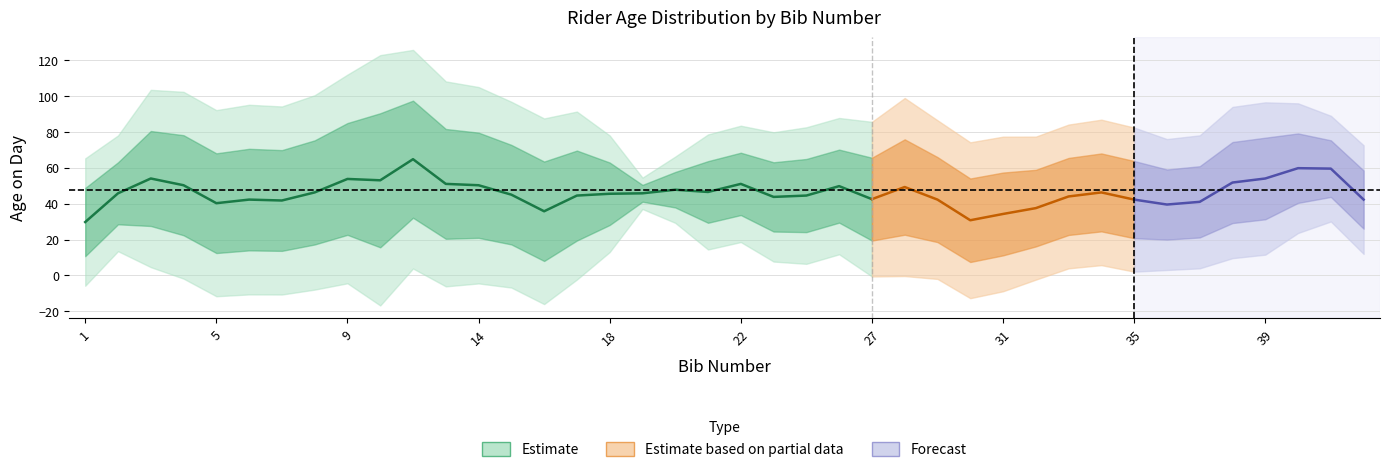

Which series has the widest spread of values?

Estimate